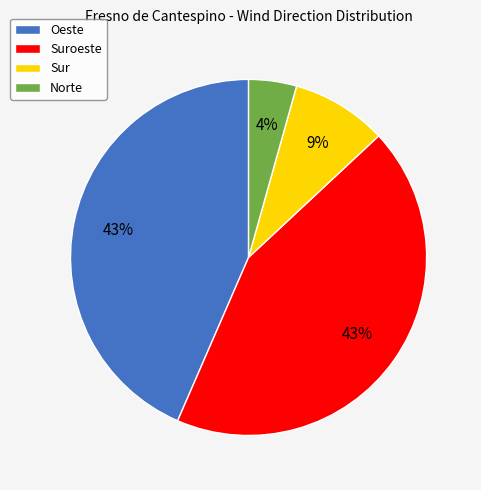

To the nearest percent, what is the difference between the largest and smallest slice percentages?

39%